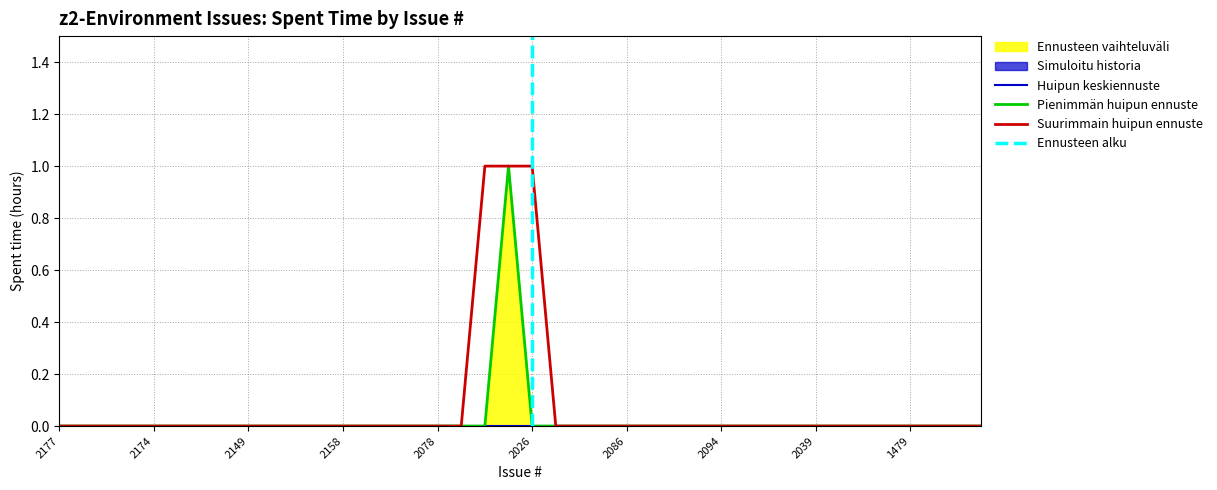

What is the sum of all values?

1